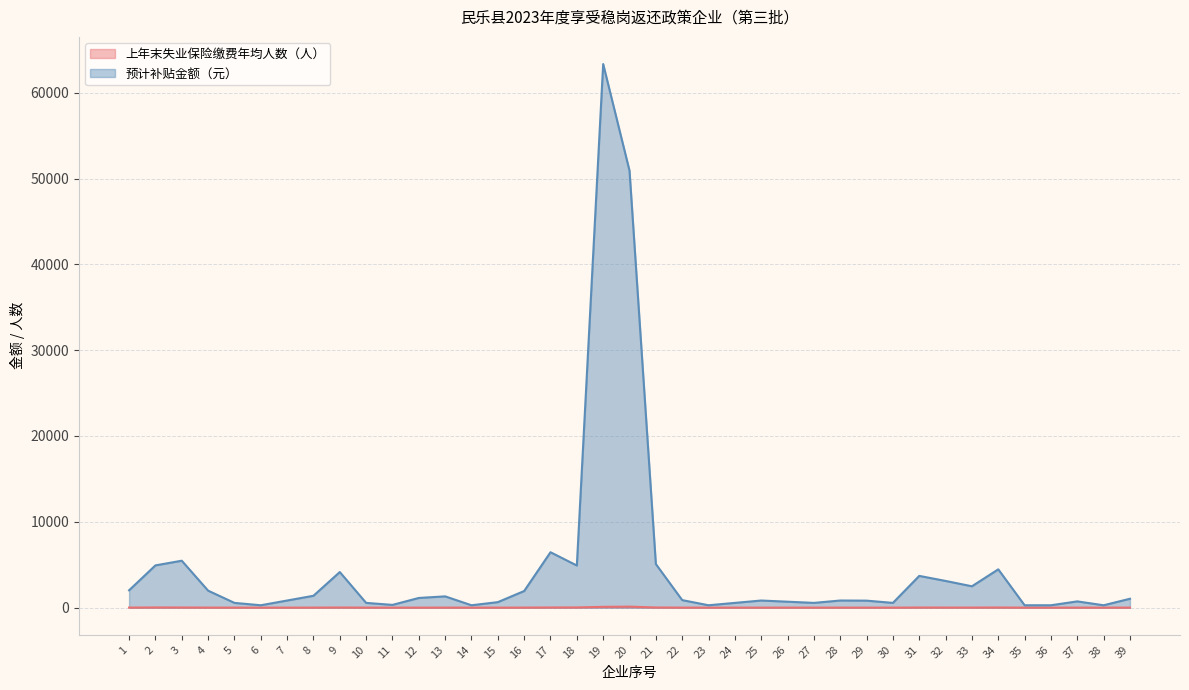

True or false: 预计补贴金额（元） and 上年末失业保险缴费年均人数（人） intersect in this chart.

False